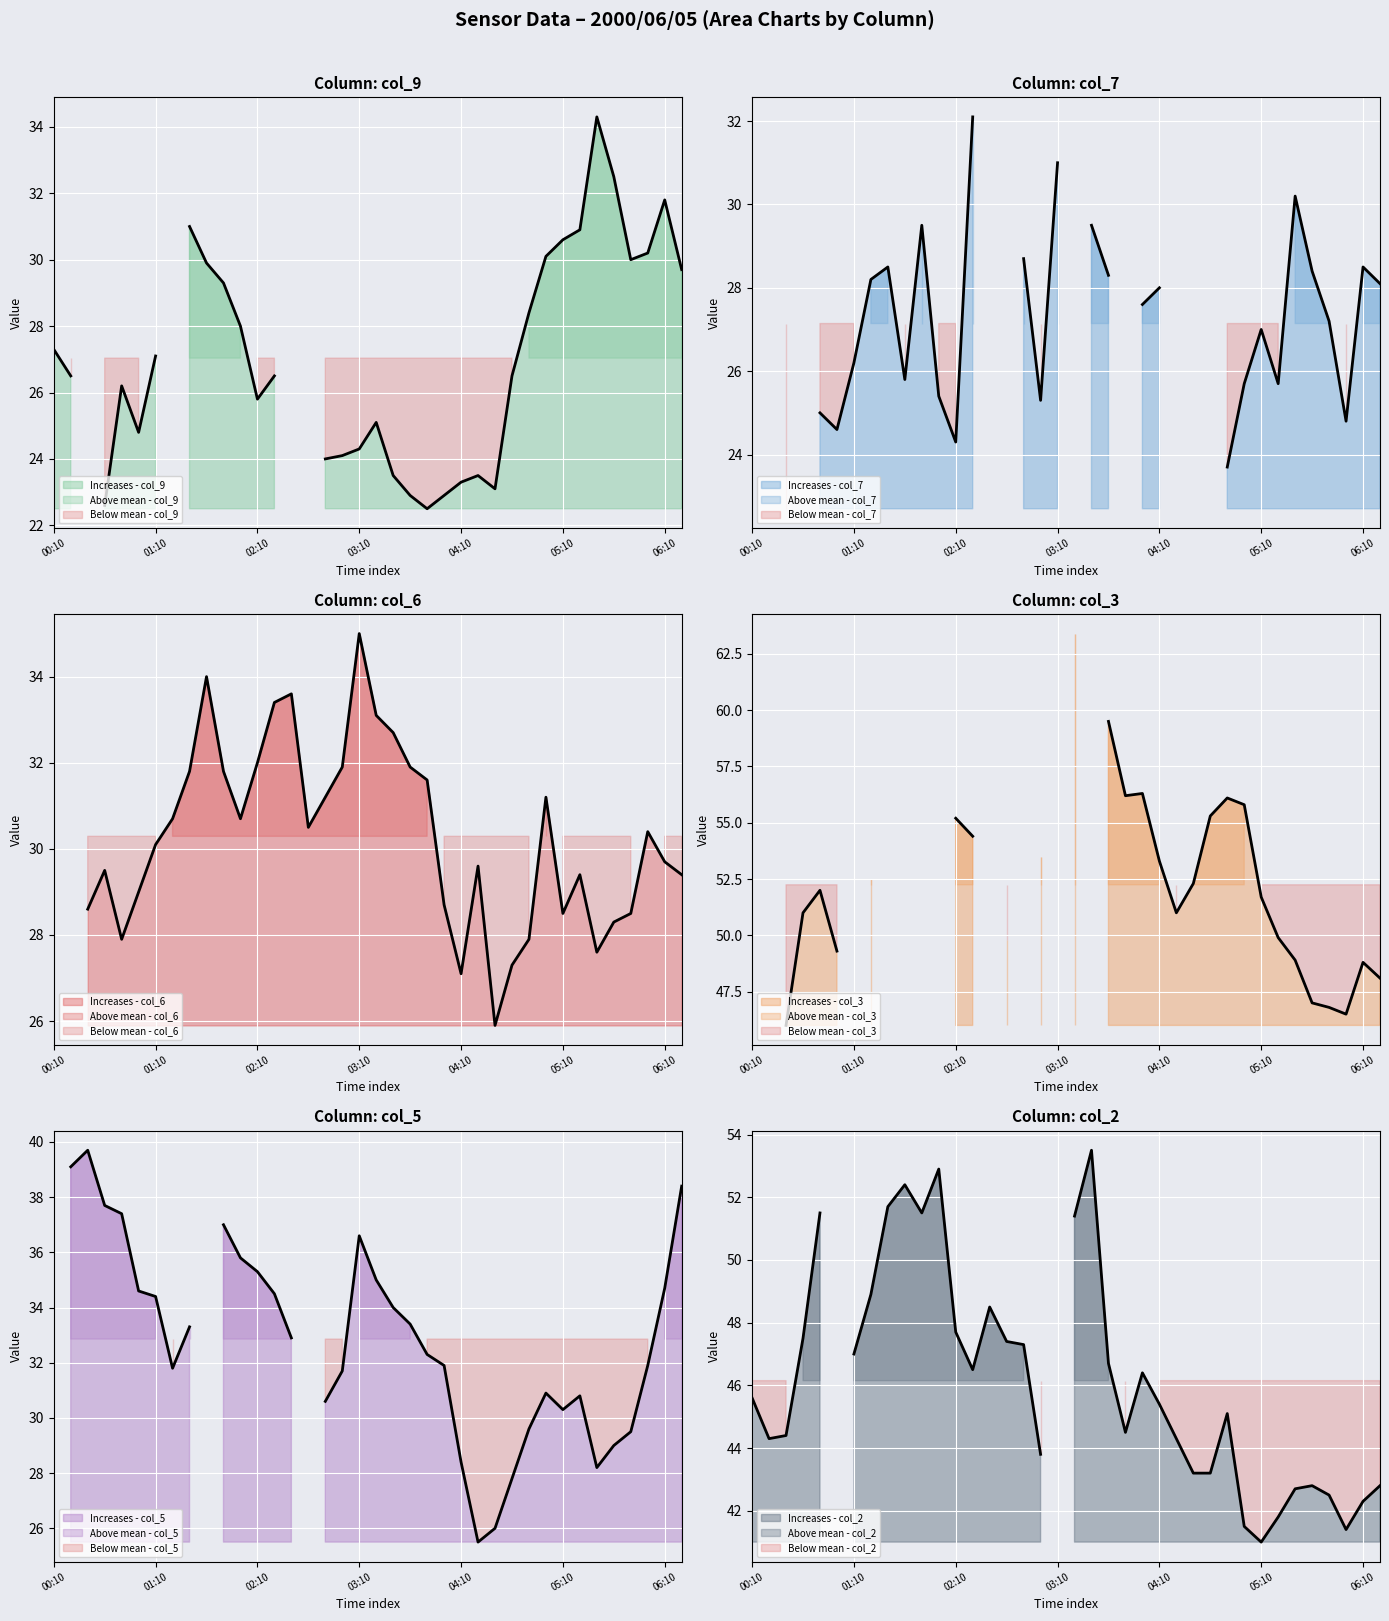

The Observed - col_6 series shows 19.6 at 13. True or false?

False